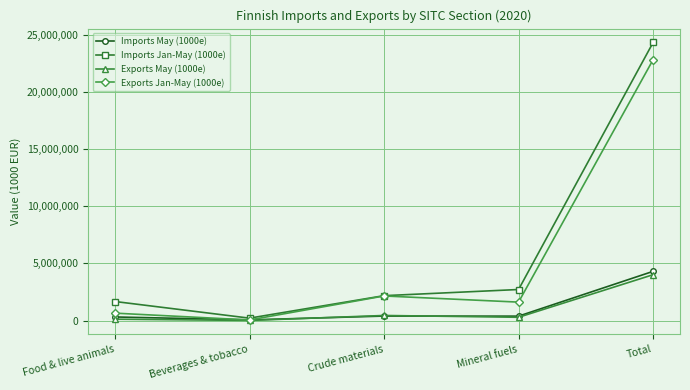

What is the label of the 5th point from the left?

Total